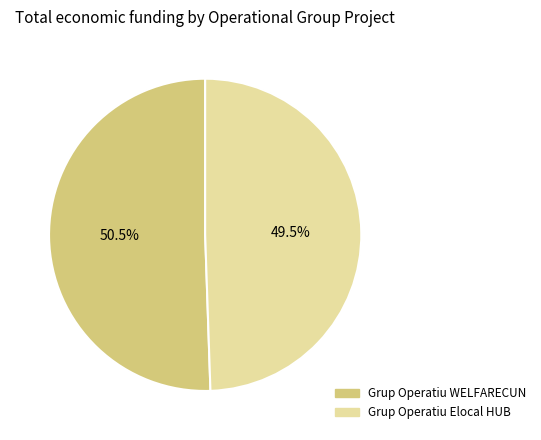

How many slices are in this pie chart?

2